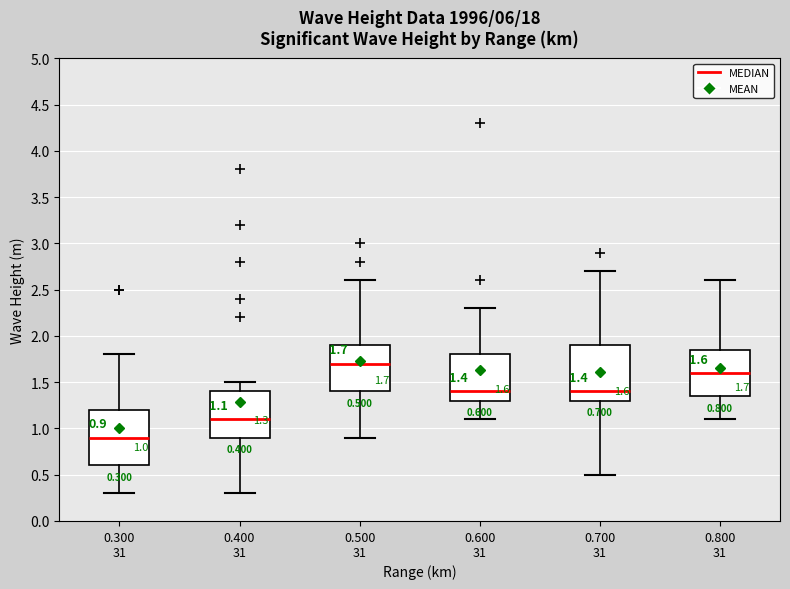

Which box has the lowest median line?

0.300 31